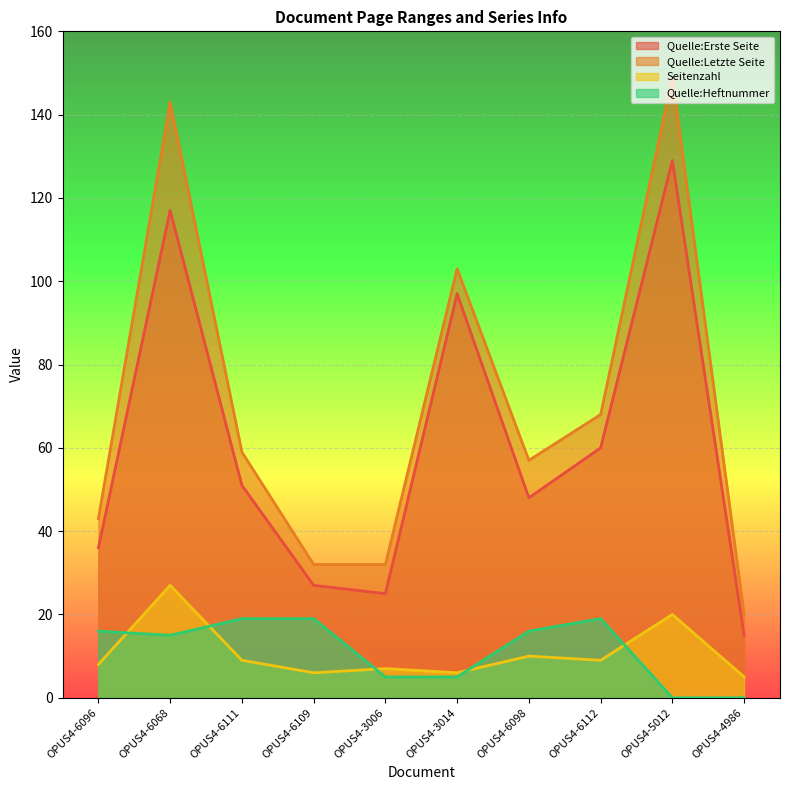

What is the average value of the Quelle:Heftnummer series?

11